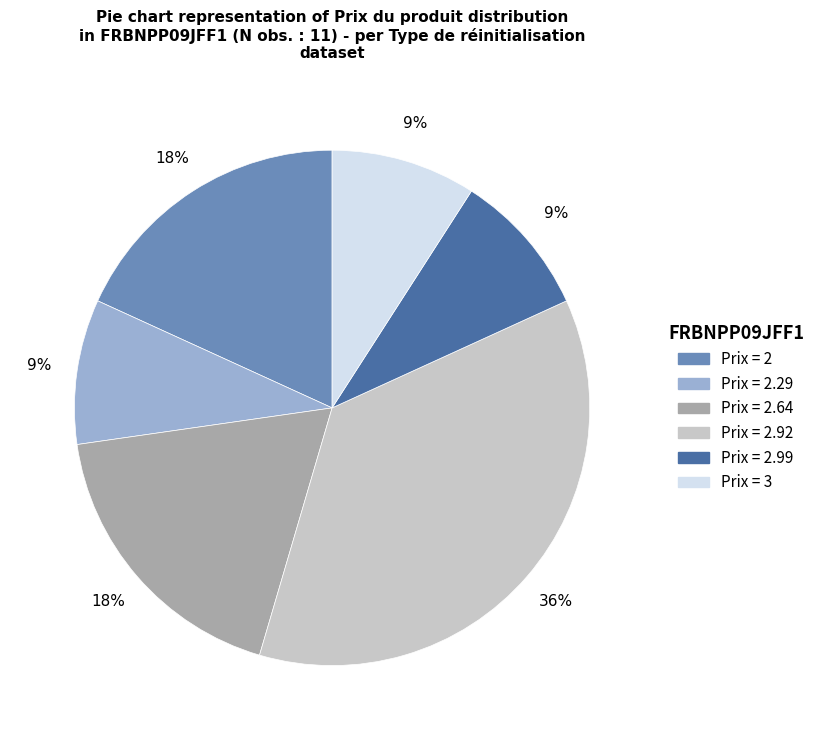

How many segments does this pie chart have?

6